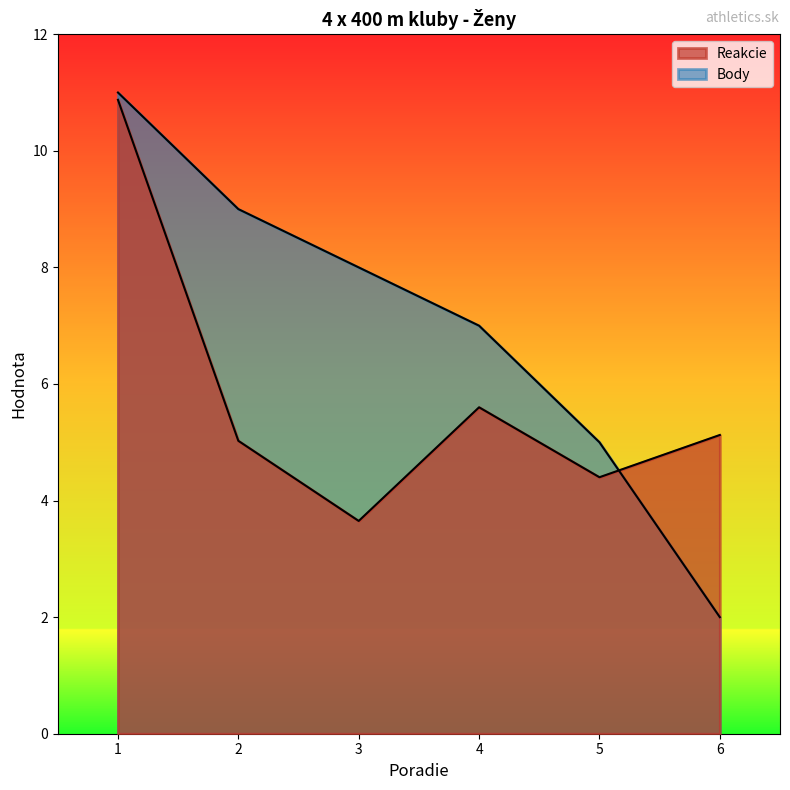

What is the average value of the Body series?

7.0